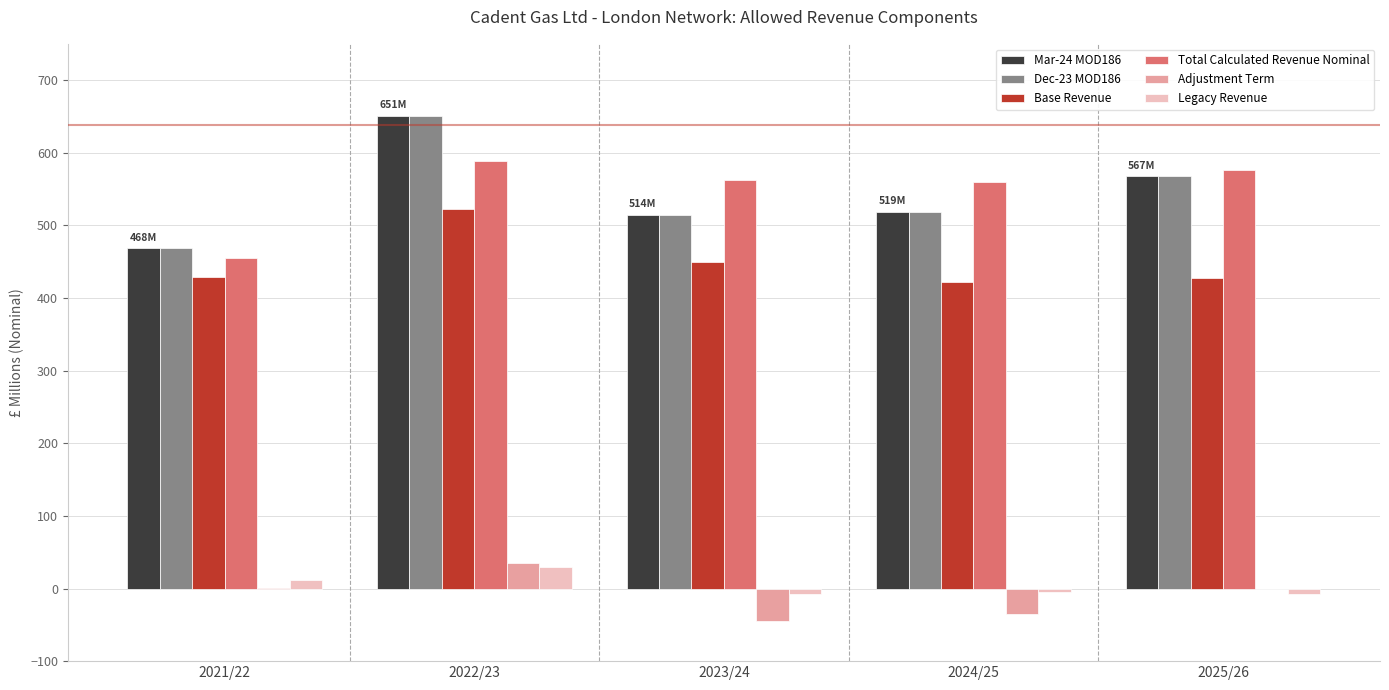

What is the average value of the Total Calculated Revenue Nominal series?

548.2